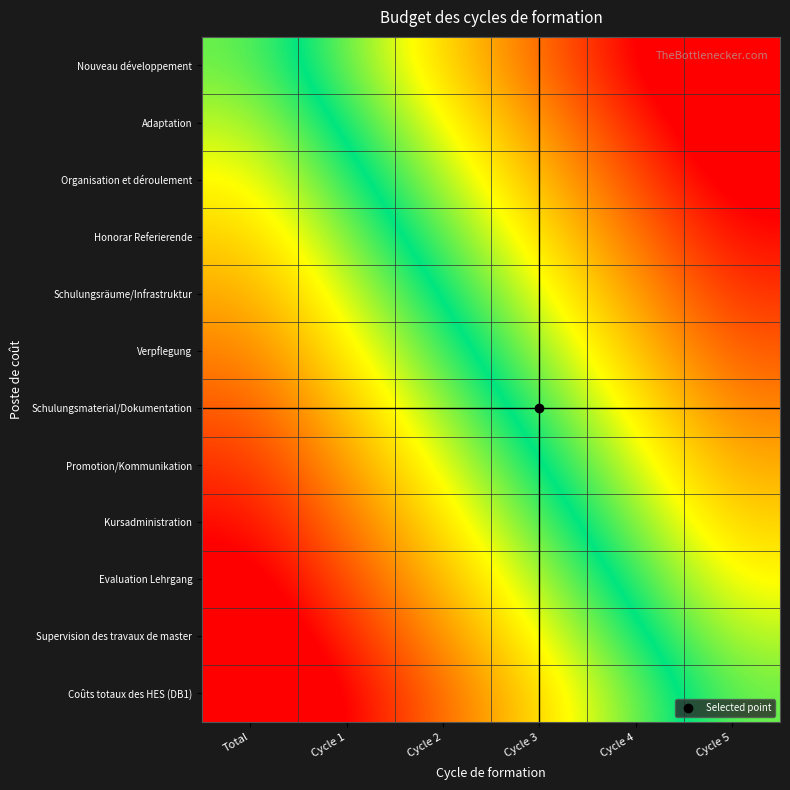

Reading left to right, extract all data points from this chart.

Nouveau développement: Total=0.0	Cycle 1=0.2	Cycle 2=0.4	Cycle 3=0.6	Cycle 4=0.8	Cycle 5=1.0
Adaptation: Total=-0.1	Cycle 1=0.1	Cycle 2=0.3	Cycle 3=0.5	Cycle 4=0.7	Cycle 5=0.9
Organisation et déroulement: Total=-0.1	Cycle 1=0.1	Cycle 2=0.3	Cycle 3=0.5	Cycle 4=0.7	Cycle 5=0.9
Honorar Referierende: Total=-0.2	Cycle 1=-0.0	Cycle 2=0.2	Cycle 3=0.4	Cycle 4=0.6	Cycle 5=0.8
Schulungsräume/Infrastruktur: Total=-0.3	Cycle 1=-0.1	Cycle 2=0.1	Cycle 3=0.3	Cycle 4=0.5	Cycle 5=0.7
Verpflegung: Total=-0.4	Cycle 1=-0.2	Cycle 2=0.0	Cycle 3=0.2	Cycle 4=0.4	Cycle 5=0.6
Schulungsmaterial/Dokumentation: Total=-0.4	Cycle 1=-0.2	Cycle 2=-0.0	Cycle 3=0.2	Cycle 4=0.4	Cycle 5=0.6
Promotion/Kommunikation: Total=-0.5	Cycle 1=-0.3	Cycle 2=-0.1	Cycle 3=0.1	Cycle 4=0.3	Cycle 5=0.5
Kursadministration: Total=-0.6	Cycle 1=-0.4	Cycle 2=-0.2	Cycle 3=0.0	Cycle 4=0.2	Cycle 5=0.4
Evaluation Lehrgang: Total=-0.7	Cycle 1=-0.5	Cycle 2=-0.3	Cycle 3=-0.1	Cycle 4=0.1	Cycle 5=0.3
Supervision des travaux de master: Total=-0.7	Cycle 1=-0.5	Cycle 2=-0.3	Cycle 3=-0.1	Cycle 4=0.1	Cycle 5=0.3
Coûts totaux des HES (DB1): Total=-0.8	Cycle 1=-0.6	Cycle 2=-0.4	Cycle 3=-0.2	Cycle 4=0.0	Cycle 5=0.2